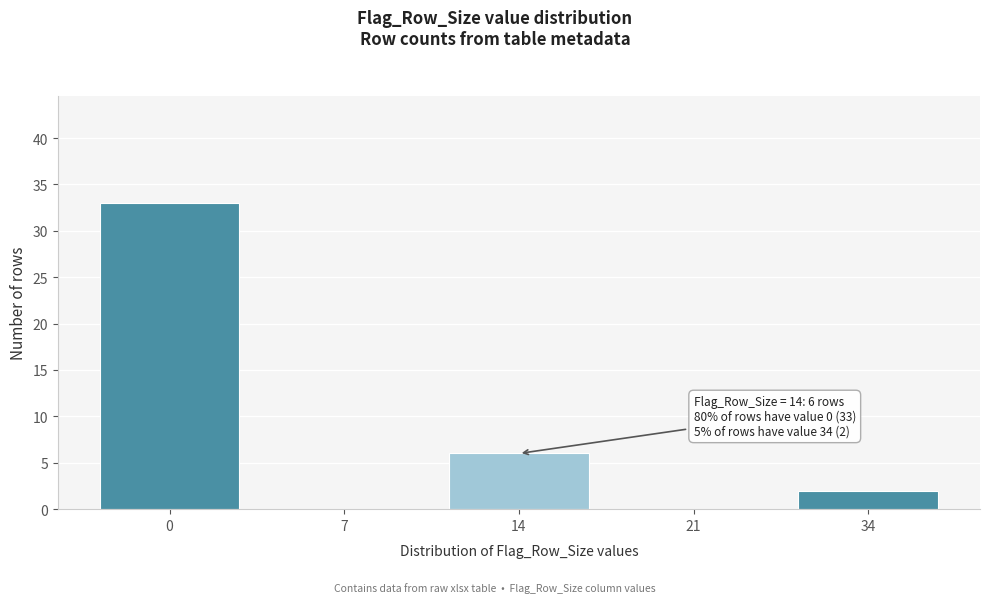

Reading left to right, what are all the values shown in this chart?

0=33	7=0	14=6	21=0	34=2